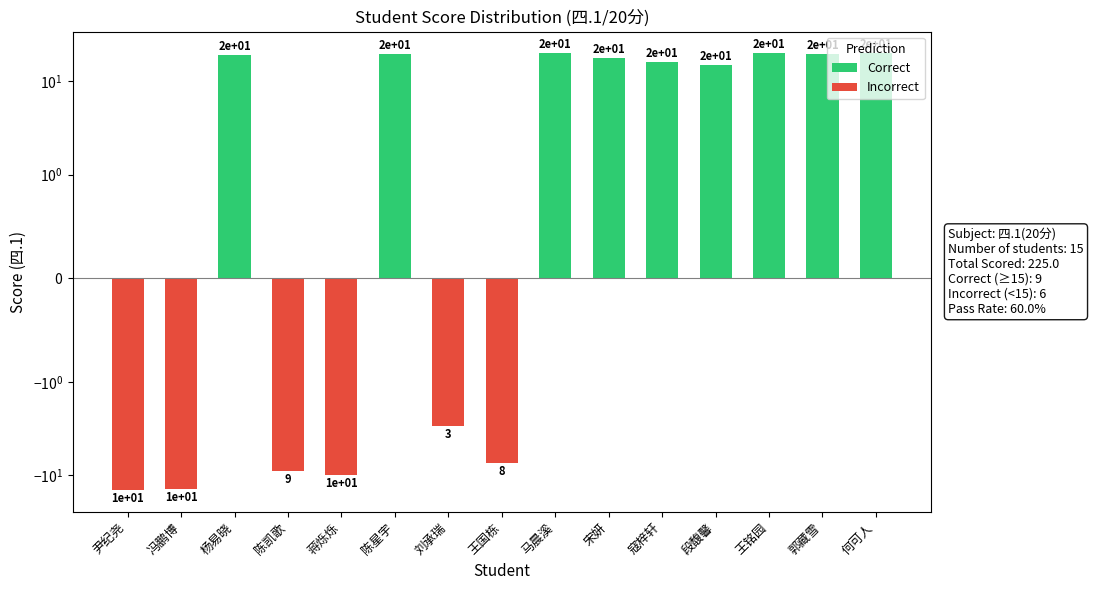

At 何可人, list the series in order from largest to smallest.

Correct, Incorrect